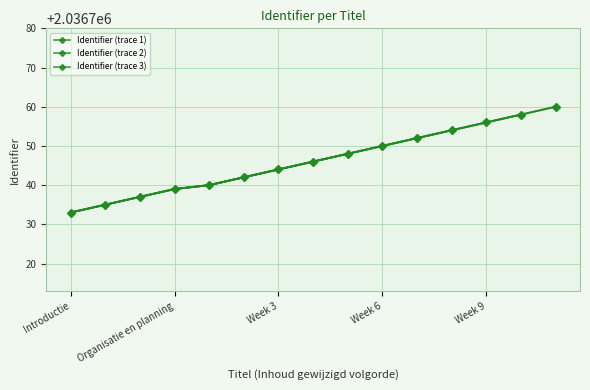

Read the value at Week 1.

2036740